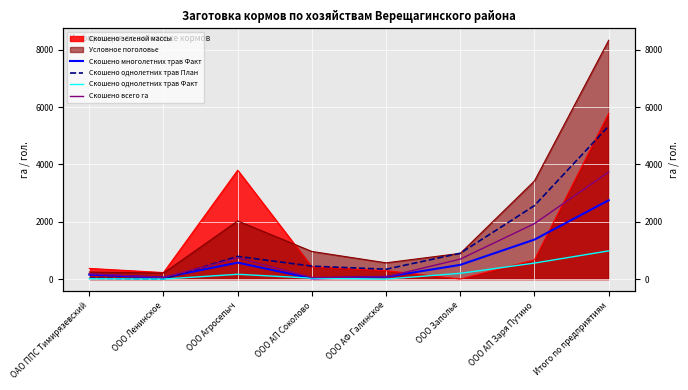

Count the number of categories in the chart.

8